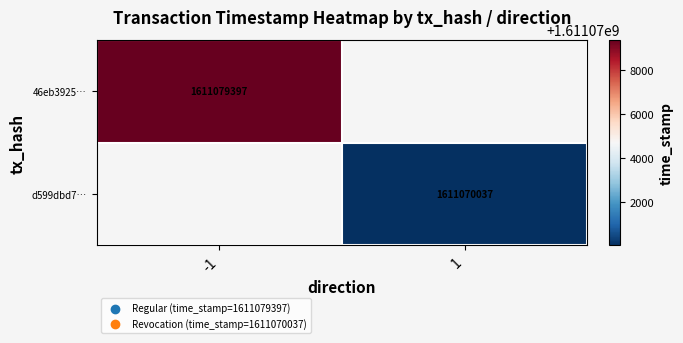

The value of 46eb3925… at -1 is 2821686442. True or false?

False